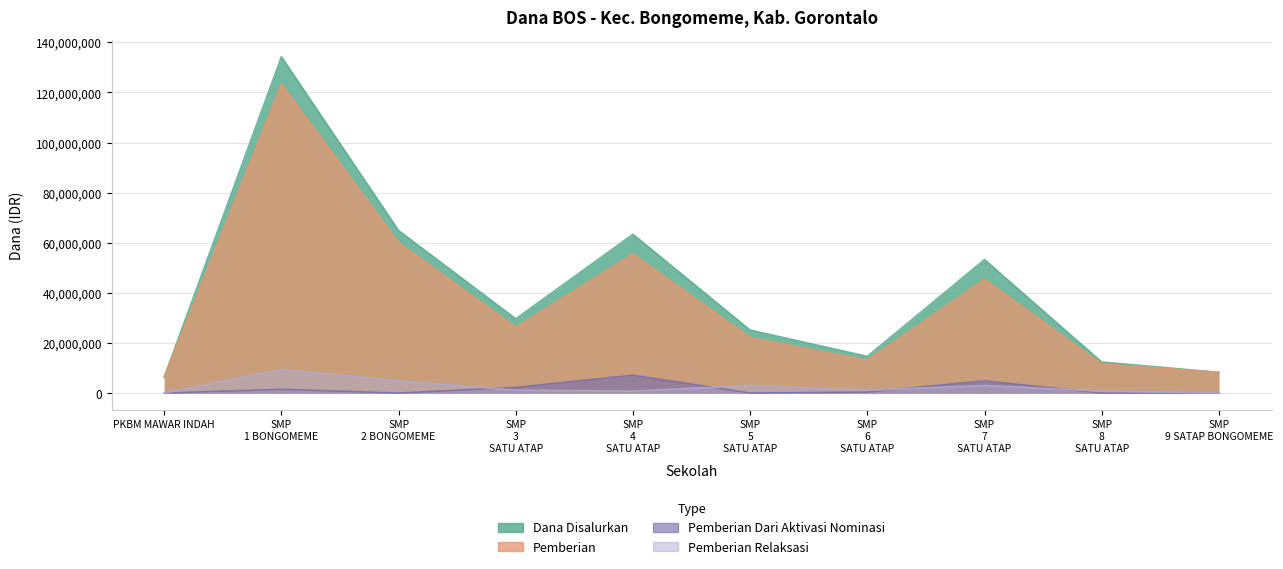

At how many categories does at least one series exceed 110590286?

1